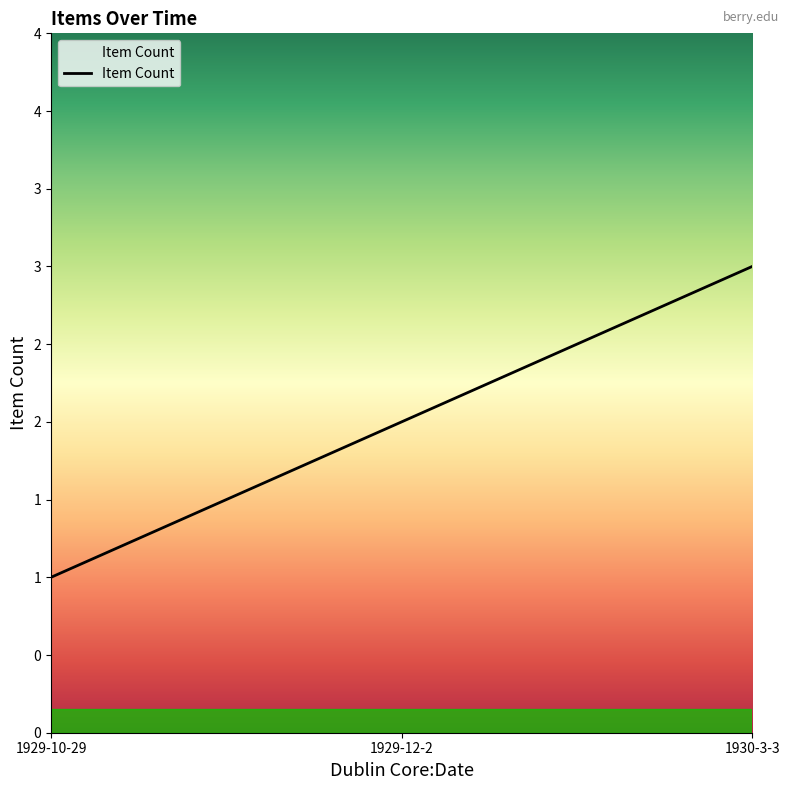

Does the chart have visible grid lines?

No